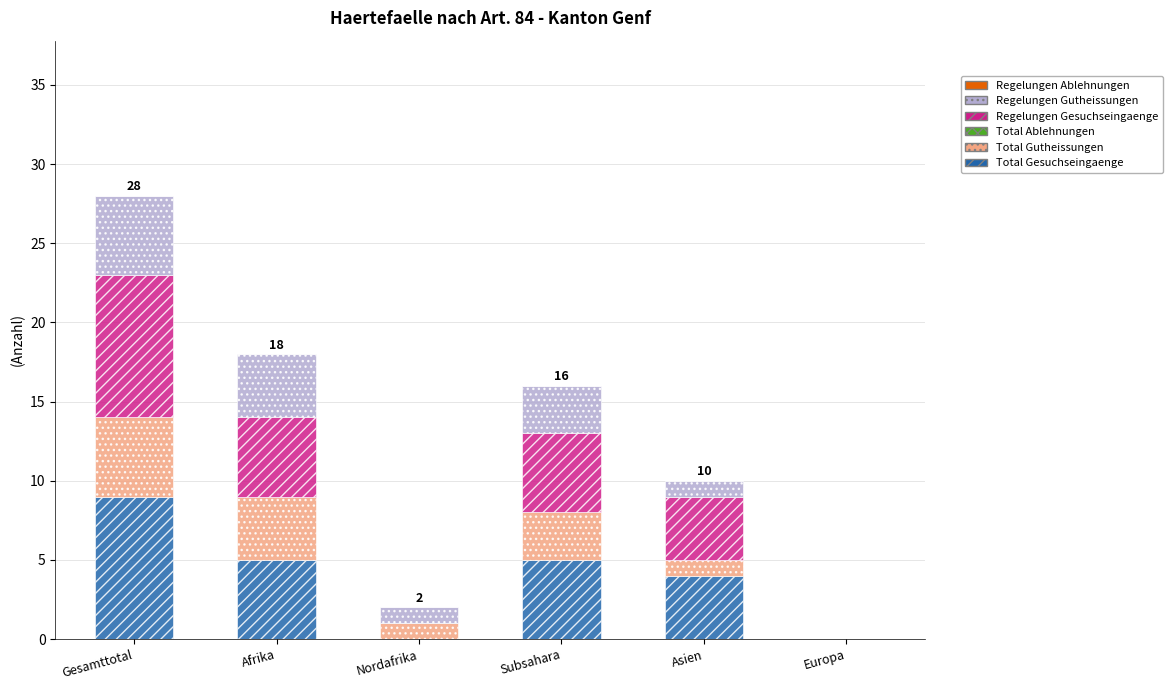

What is the maximum value for Total Gesuchseingaenge?

9